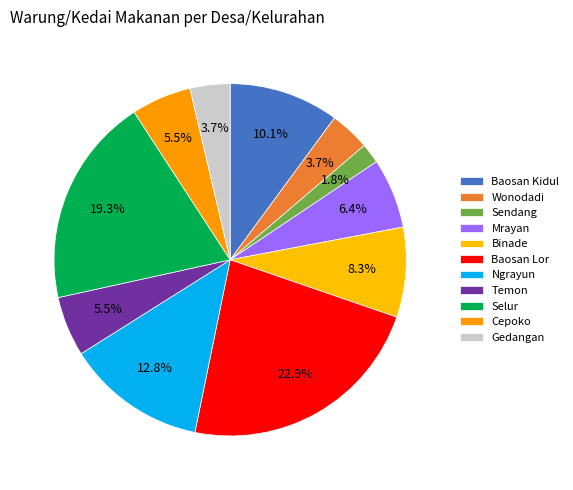

To the nearest percent, what is the average slice percentage?

9%